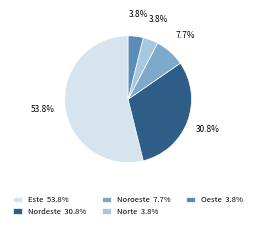

Which has a higher value, Noroeste or Oeste?

Noroeste